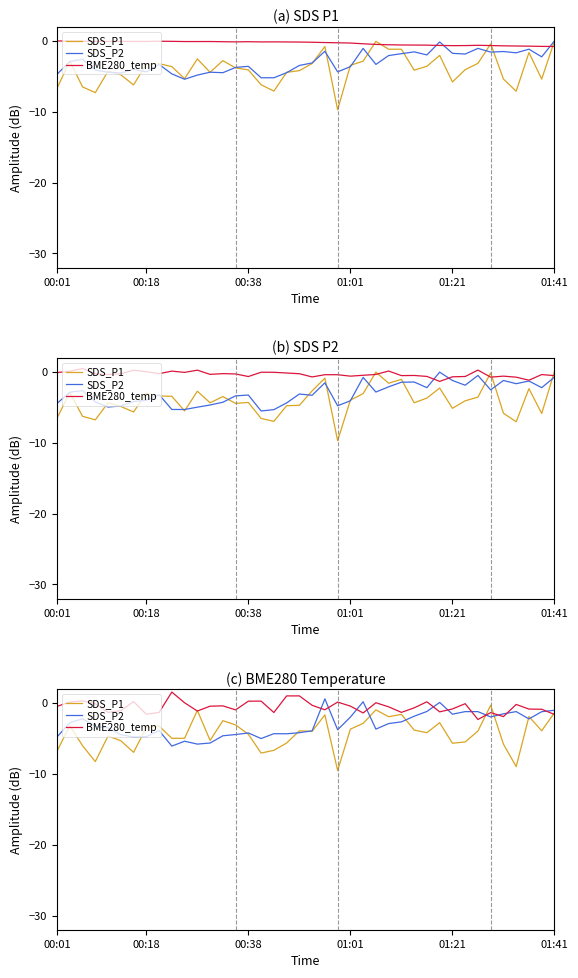

Is the value of SDS_P1 at 29 greater than the value of BME280_temp at 11?

No